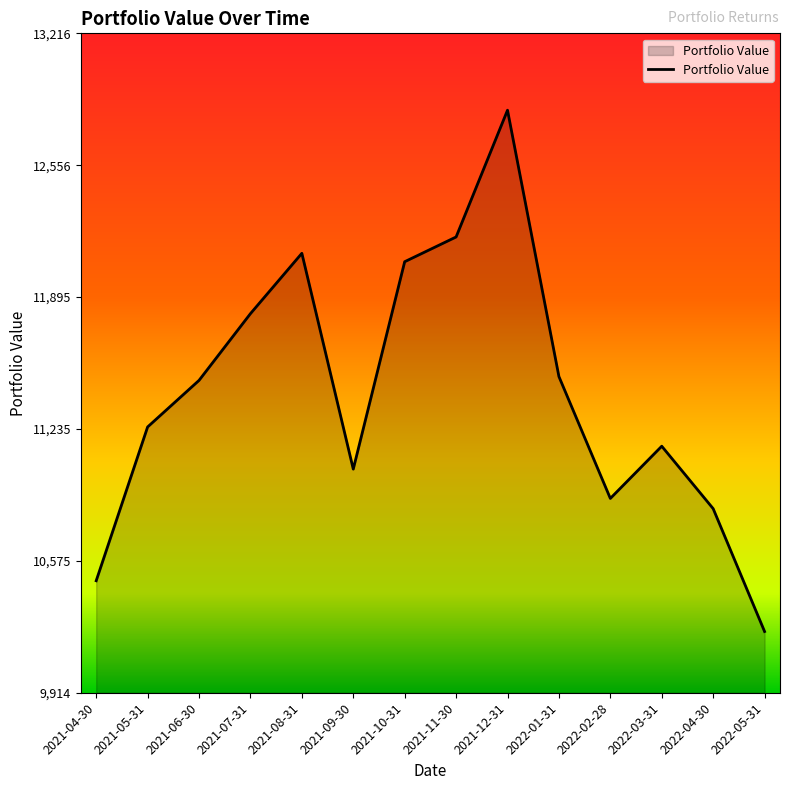

Is it true that the value at 2022-03-31 is 14930.4?

False